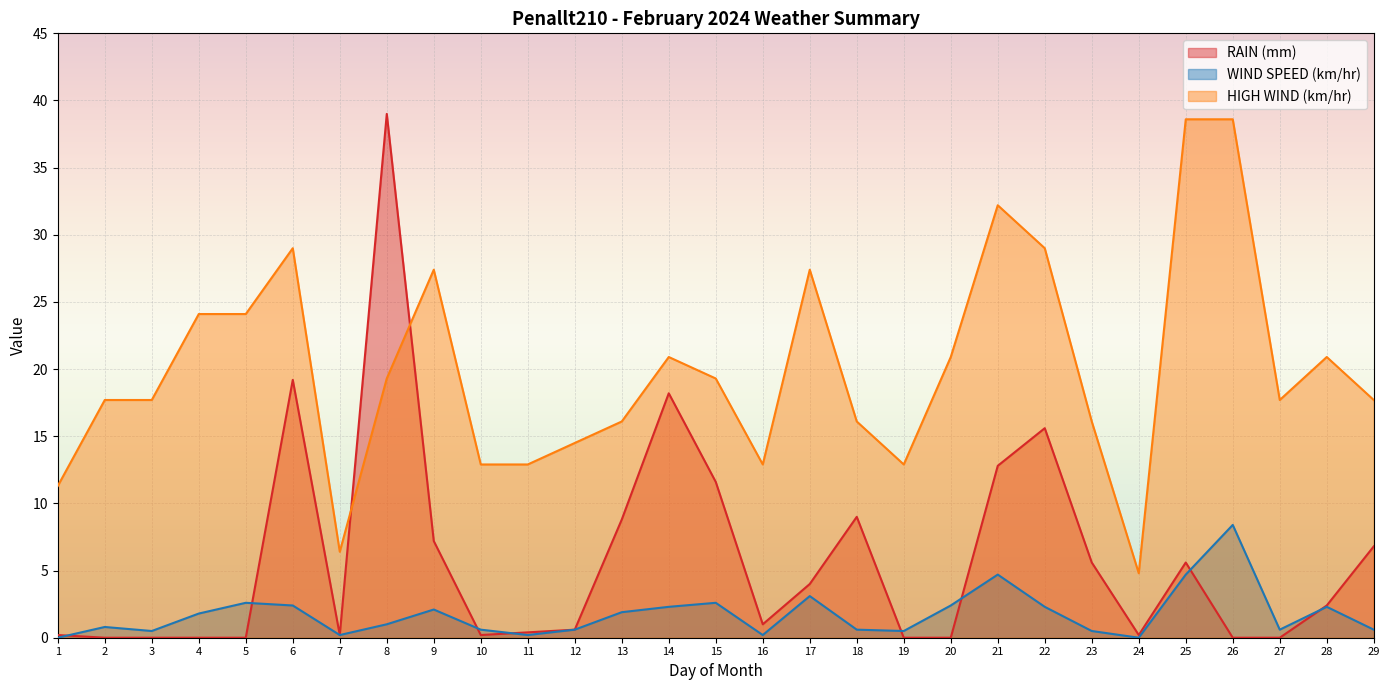

Reading left to right, list all the values displayed in this chart.

RAIN (mm): 0.2	0.0	0.0	0.0	0.0	19.2	0.2	39.0	7.2	0.2	0.4	0.6	8.8	18.2	11.6	1.0	4.0	9.0	0.0	0.0	12.8	15.6	5.6	0.2	5.6	0.0	0.0	2.4	6.8
WIND SPEED (km/hr): 0.0	0.8	0.5	1.8	2.6	2.4	0.2	1.0	2.1	0.6	0.2	0.6	1.9	2.3	2.6	0.2	3.1	0.6	0.5	2.4	4.7	2.3	0.5	0.0	4.7	8.4	0.6	2.3	0.6
HIGH WIND (km/hr): 11.3	17.7	17.7	24.1	24.1	29.0	6.4	19.3	27.4	12.9	12.9	14.5	16.1	20.9	19.3	12.9	27.4	16.1	12.9	20.9	32.2	29.0	16.1	4.8	38.6	38.6	17.7	20.9	17.7